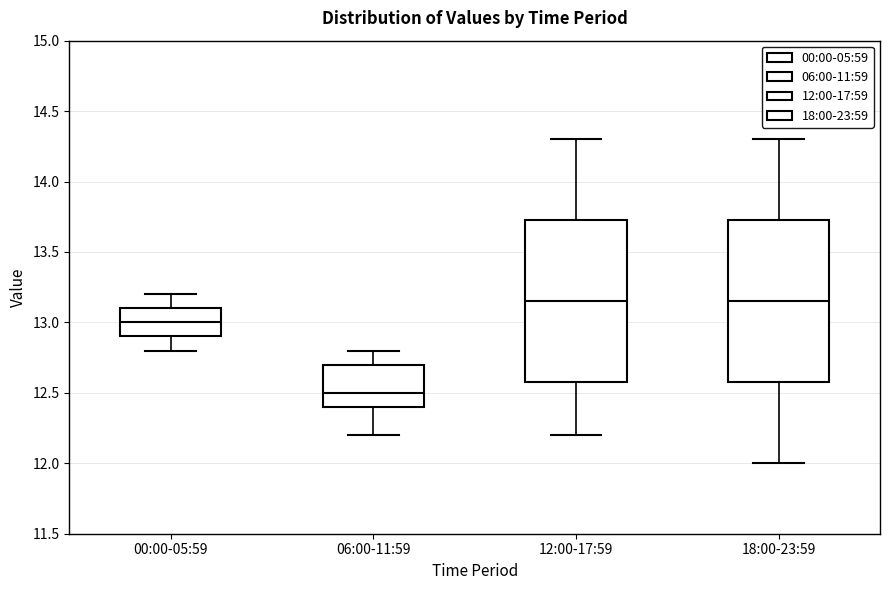

Reading left to right, transcribe this box plot: for each box, give where its median line is, the range the box spans, and where its two whiskers end, as read against the y-axis. The values are not printed on the chart, so give them approximately, as read against the axis.

00:00-05:59: median 13.00, box 12.90 to 13.10, whiskers 12.80 to 13.20
06:00-11:59: median 12.50, box 12.40 to 12.70, whiskers 12.20 to 12.80
12:00-17:59: median 13.15, box 12.60 to 13.75, whiskers 12.20 to 14.30
18:00-23:59: median 13.15, box 12.60 to 13.75, whiskers 12.00 to 14.30